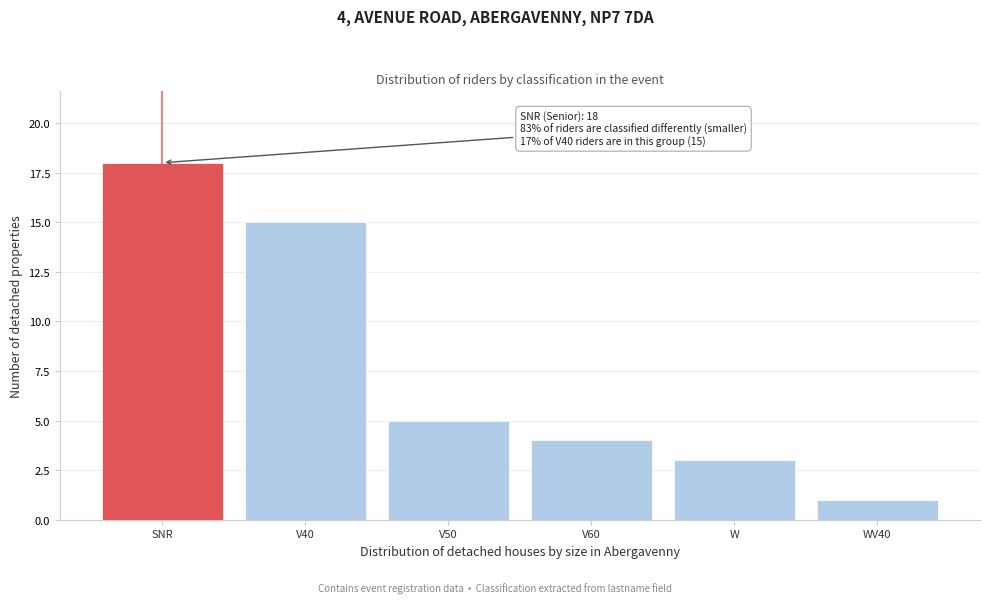

Reading left to right, list all the values displayed in this chart.

18	15	5	4	3	1